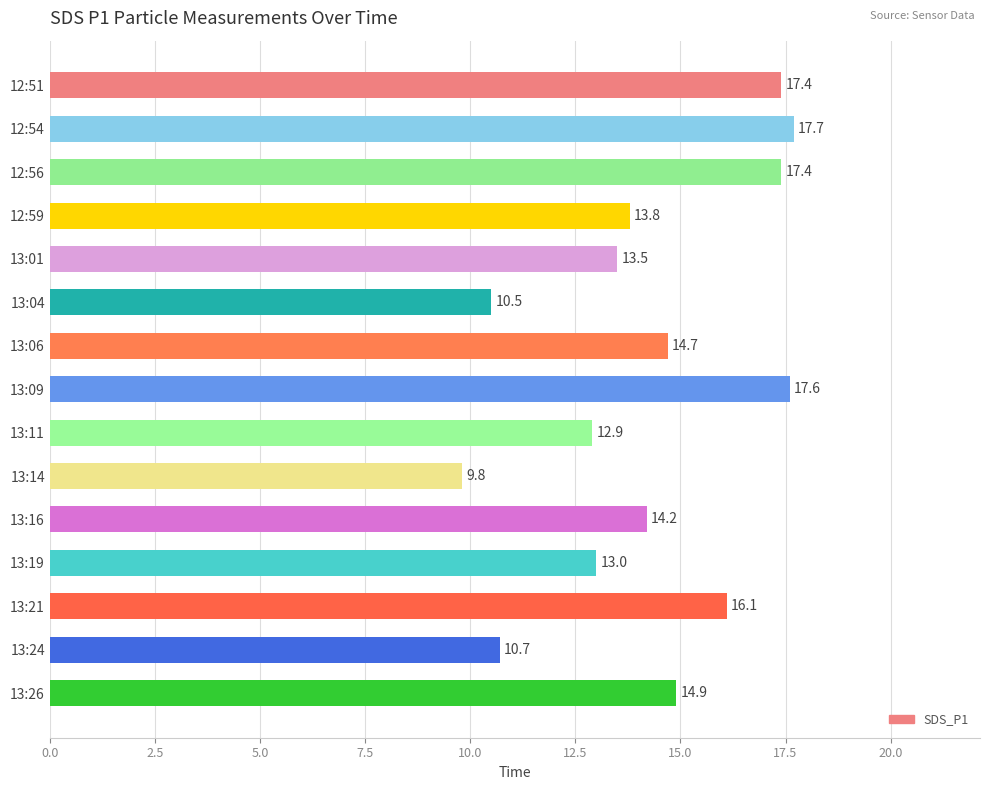

The value at 13:01 is 13.5. True or false?

True